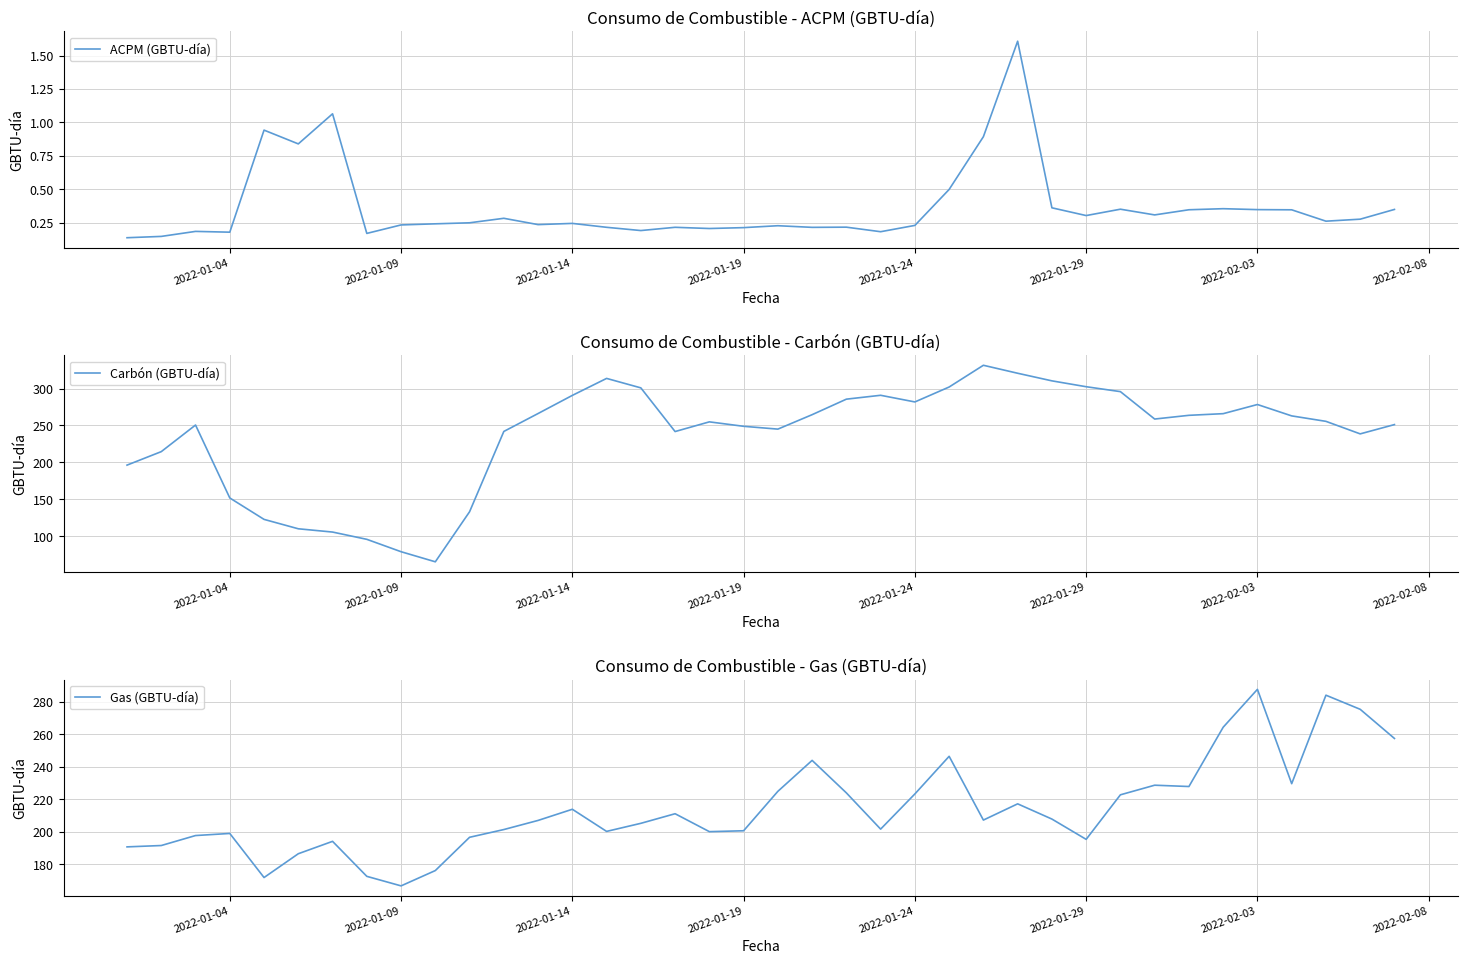

Which category has the highest value in the Gas (GBTU-día) series?

2022-02-03